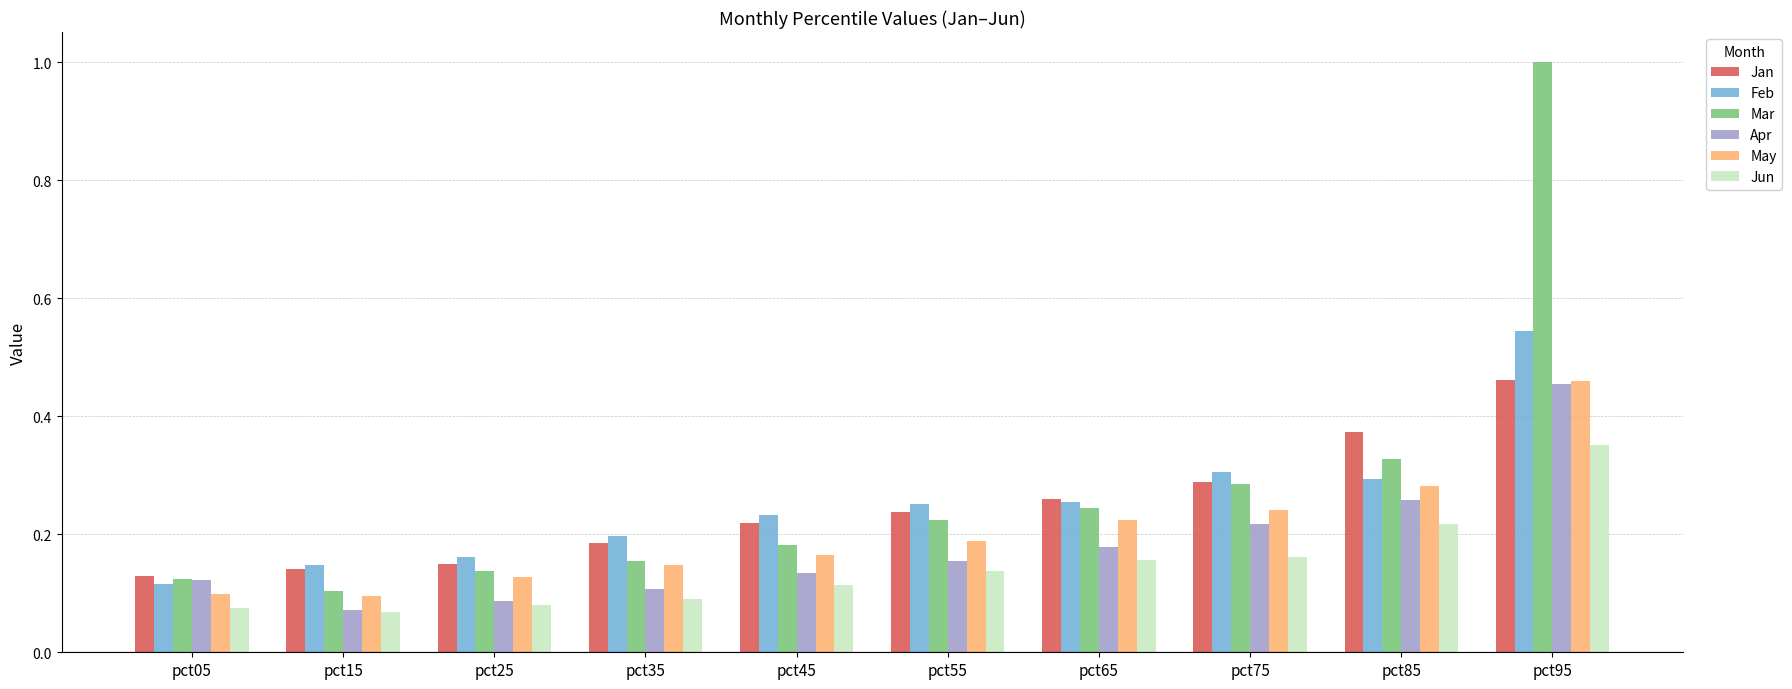

At which category is the sum across all series the highest?

pct95